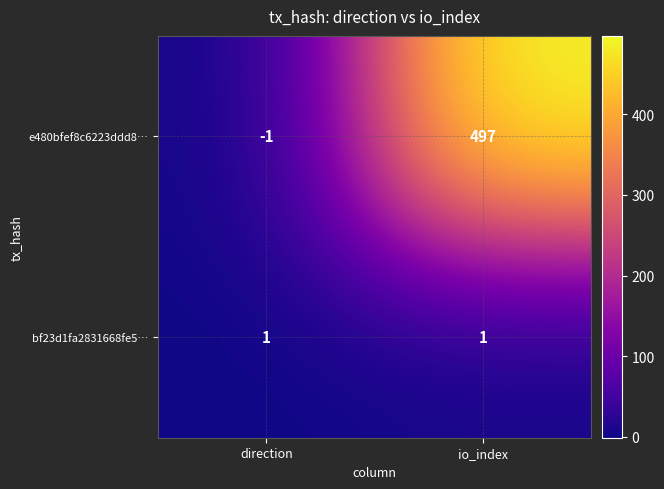

True or false: e480bfef8c6223ddd8… has a value of 780 at io_index.

False